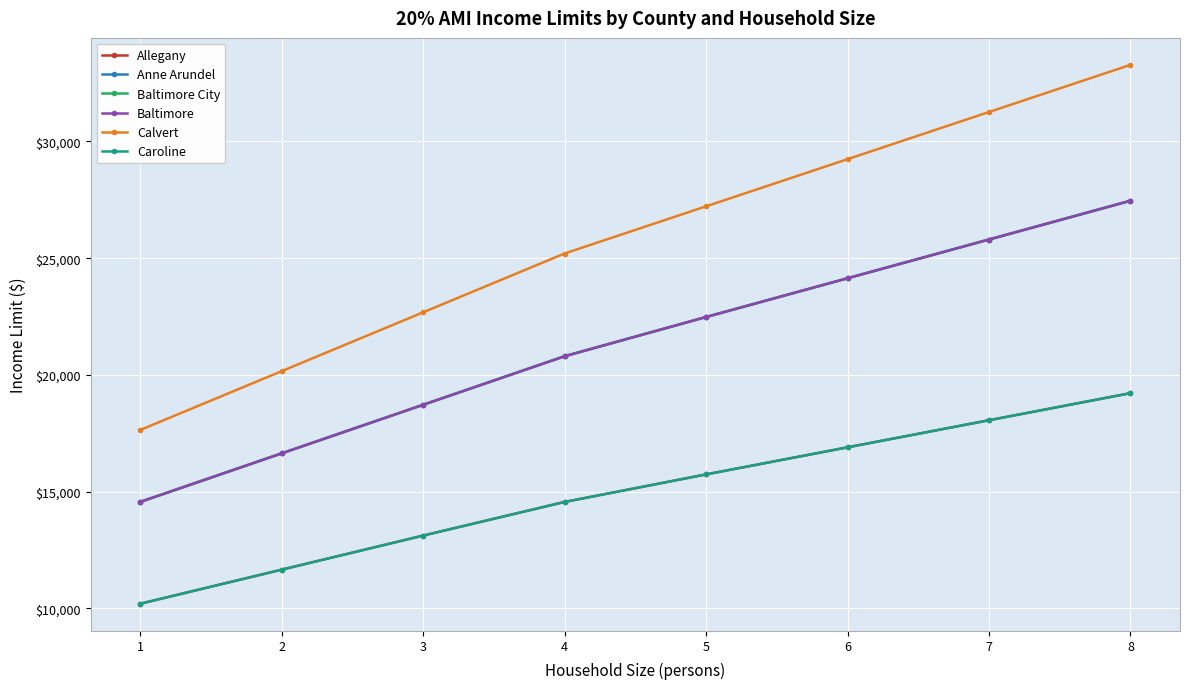

What is the sum of all Baltimore City values?

170600